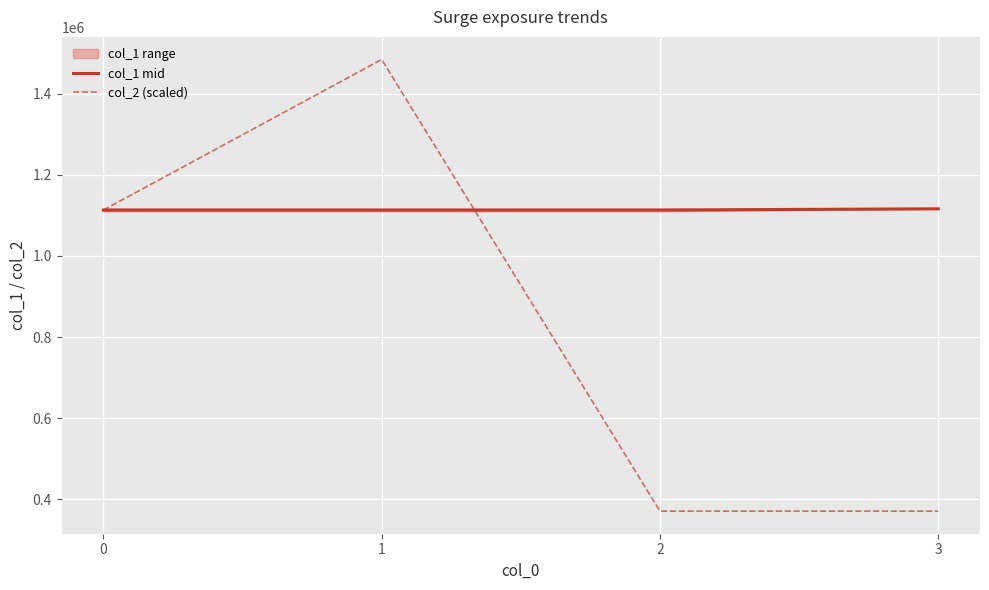

What is the lowest value of the col_1 mid series?

1113200.0